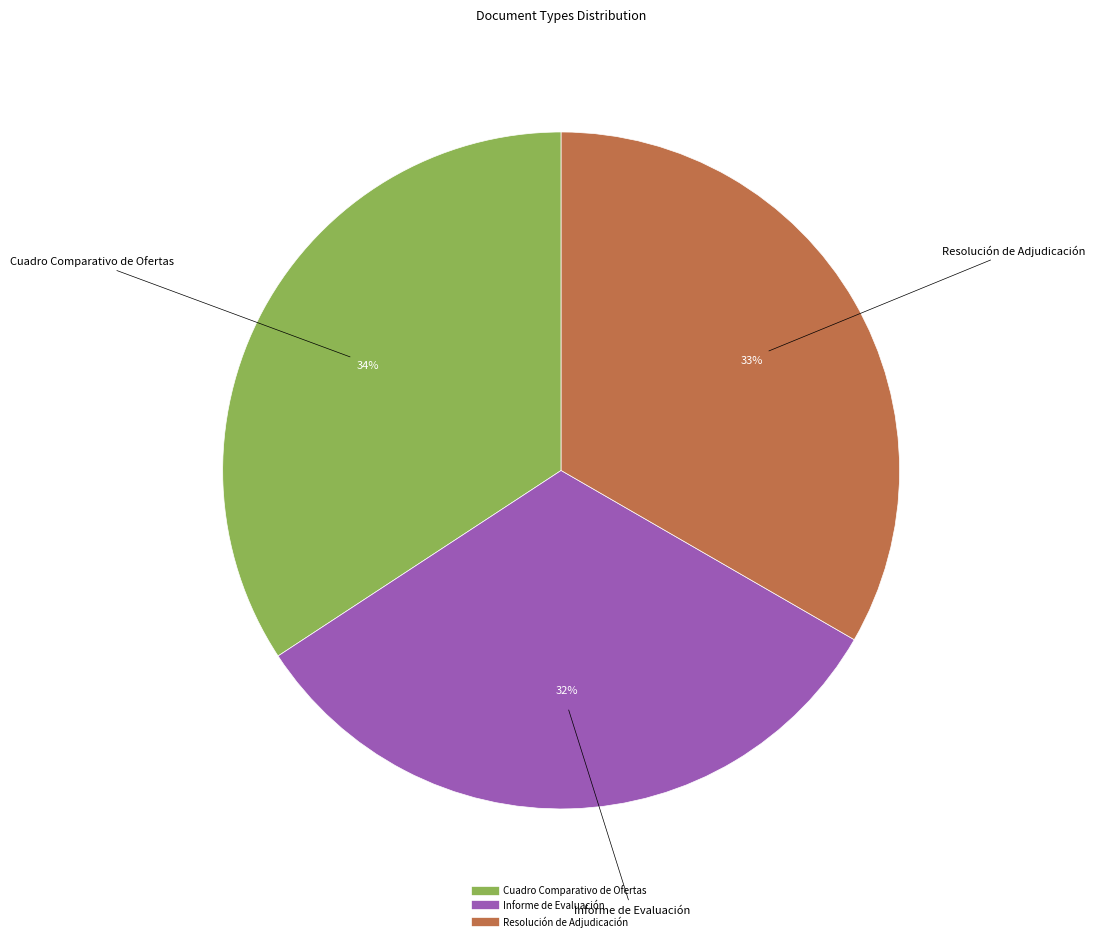

To the nearest percent, what is the combined percentage of Cuadro Comparativo de Ofertas and Resolución de Adjudicación?

68%